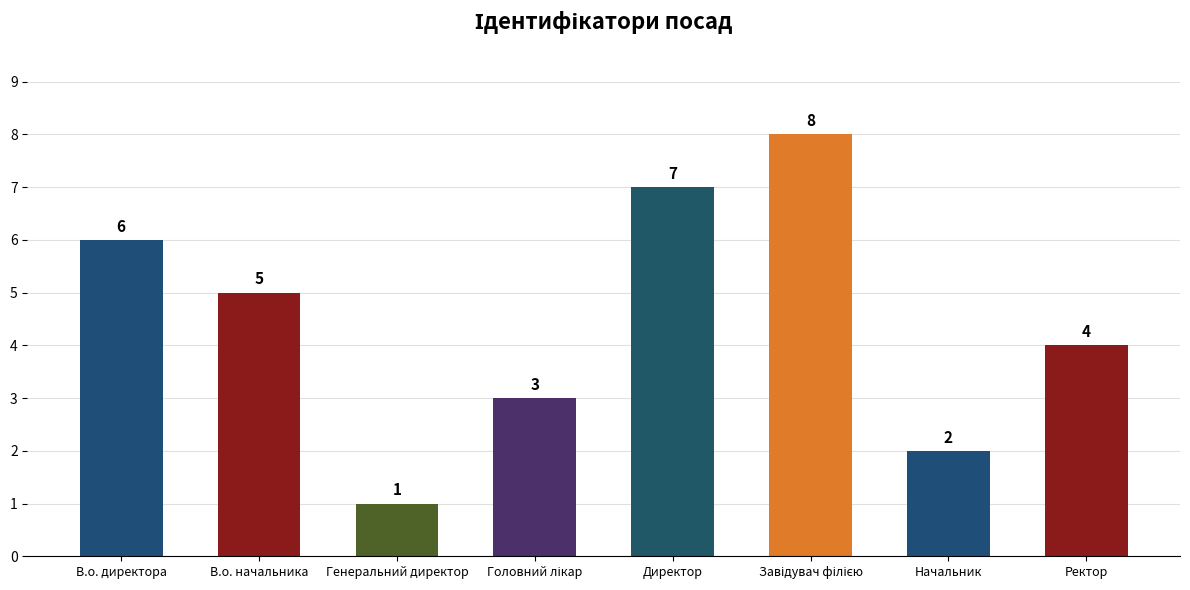

Reading right to left, extract all data points from this chart.

4	2	8	7	3	1	5	6